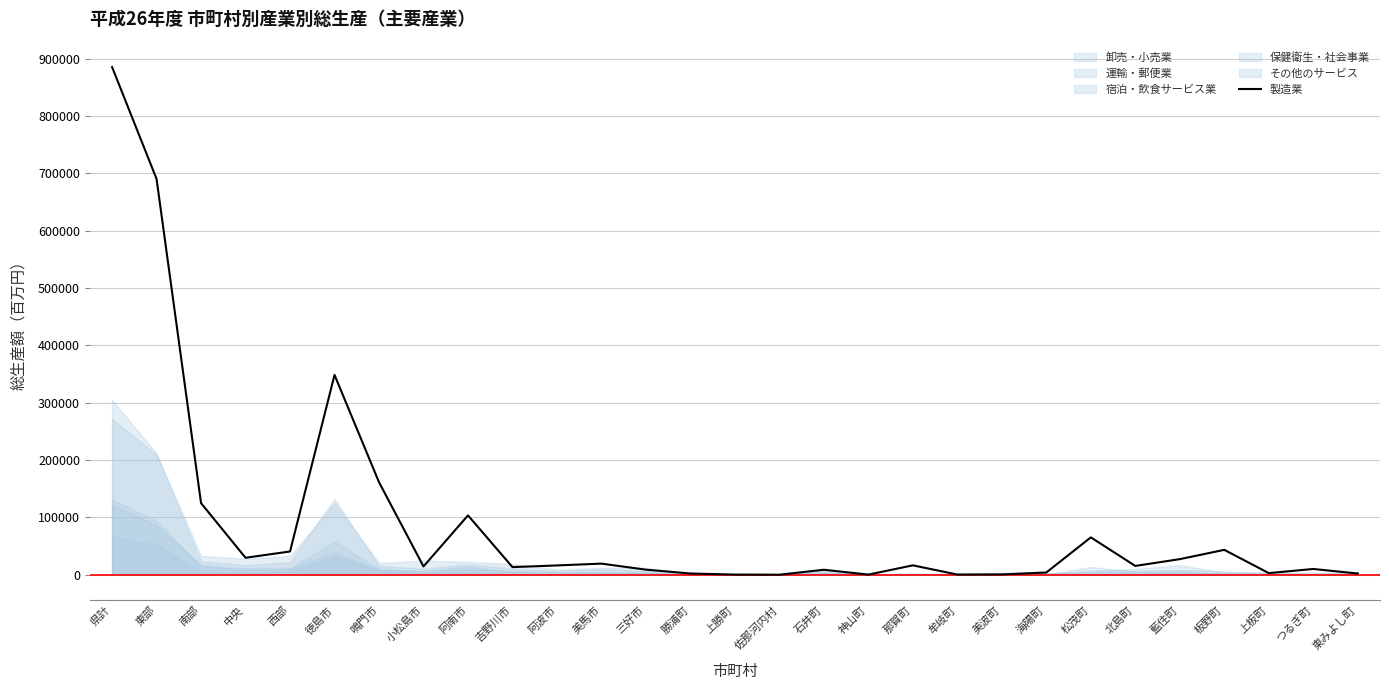

Count the number of categories in the chart.

29